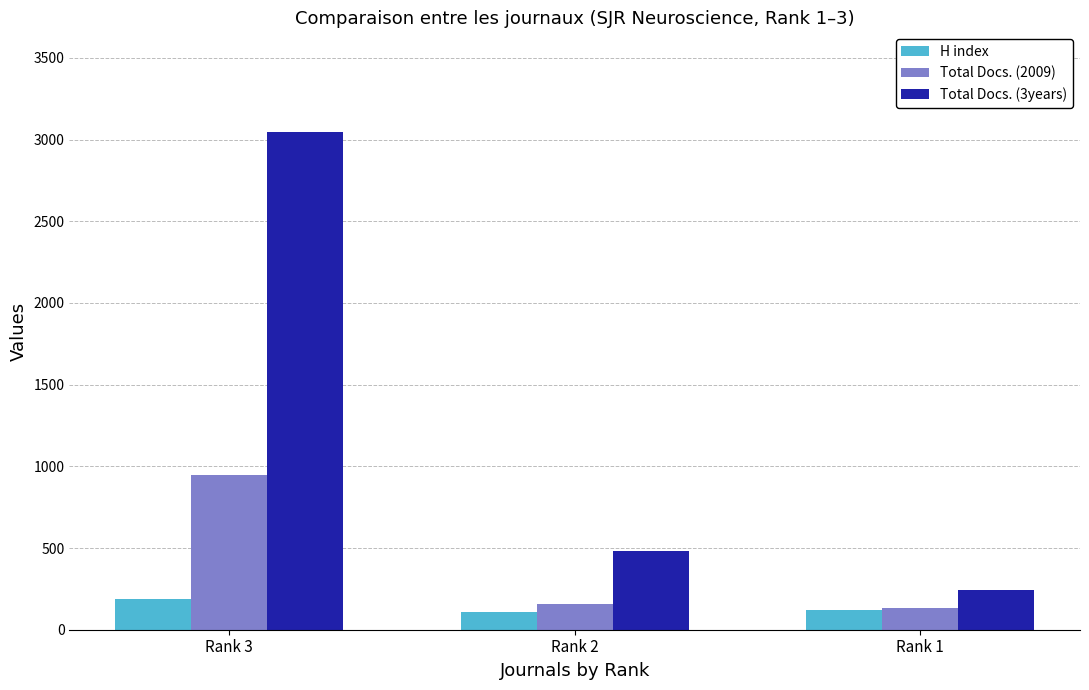

True or false: Total Docs. (2009) has a value of 134 at Rank 1.

True